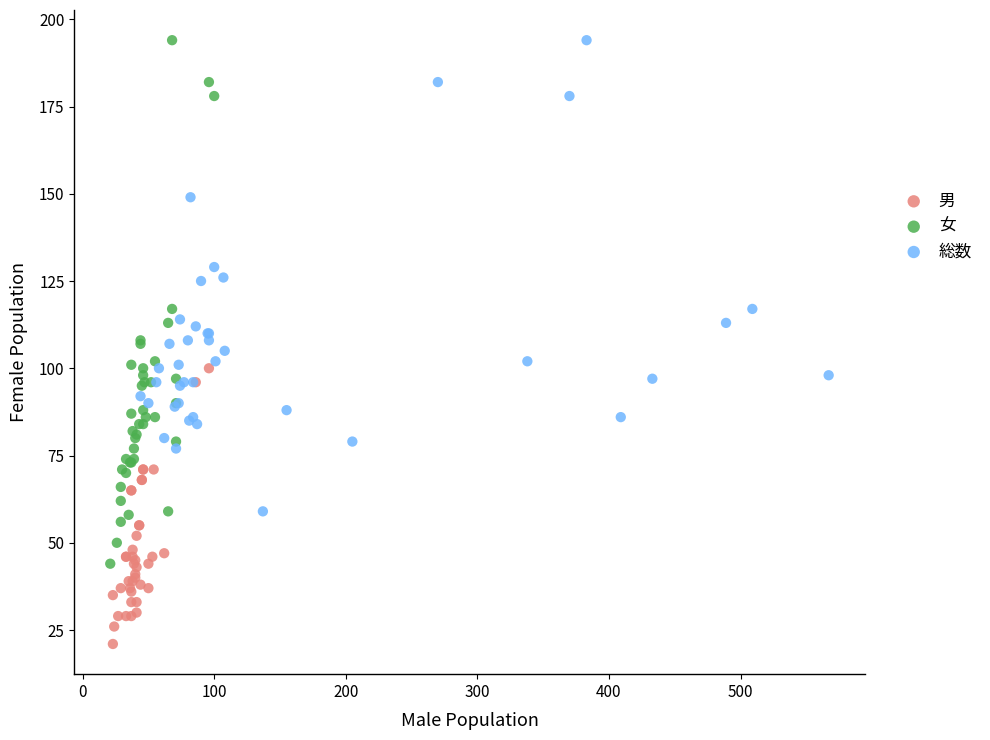

Which series has the widest spread of Y values?

女